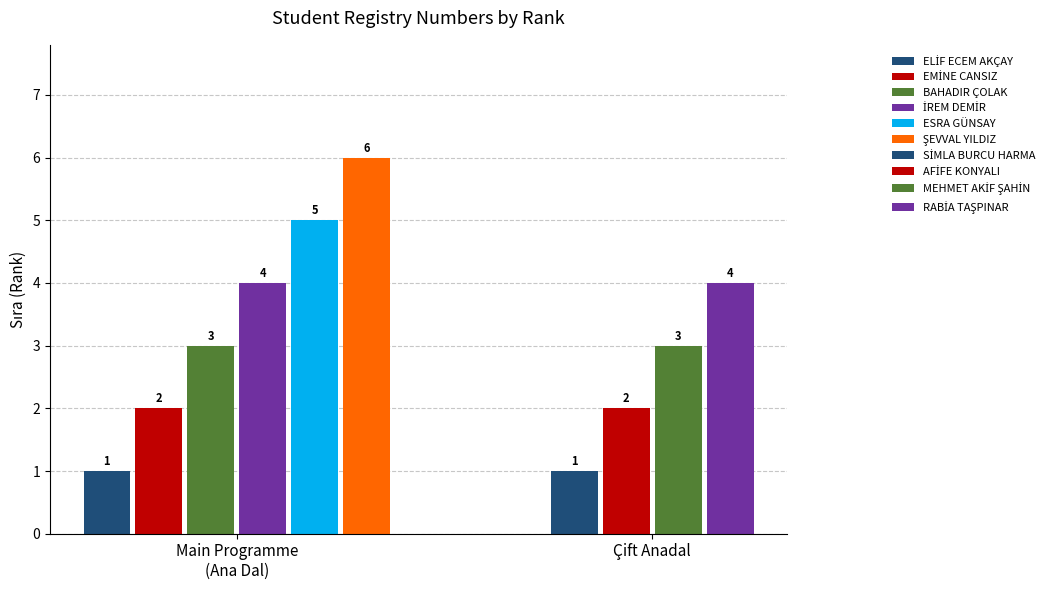

How many positive values does the Cift Anadal series have?

4